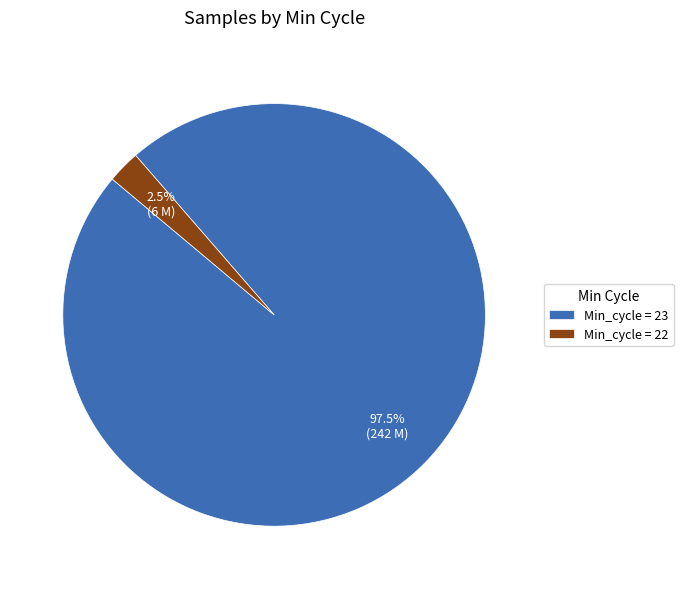

Which slice is the smallest?

Min_cycle = 22